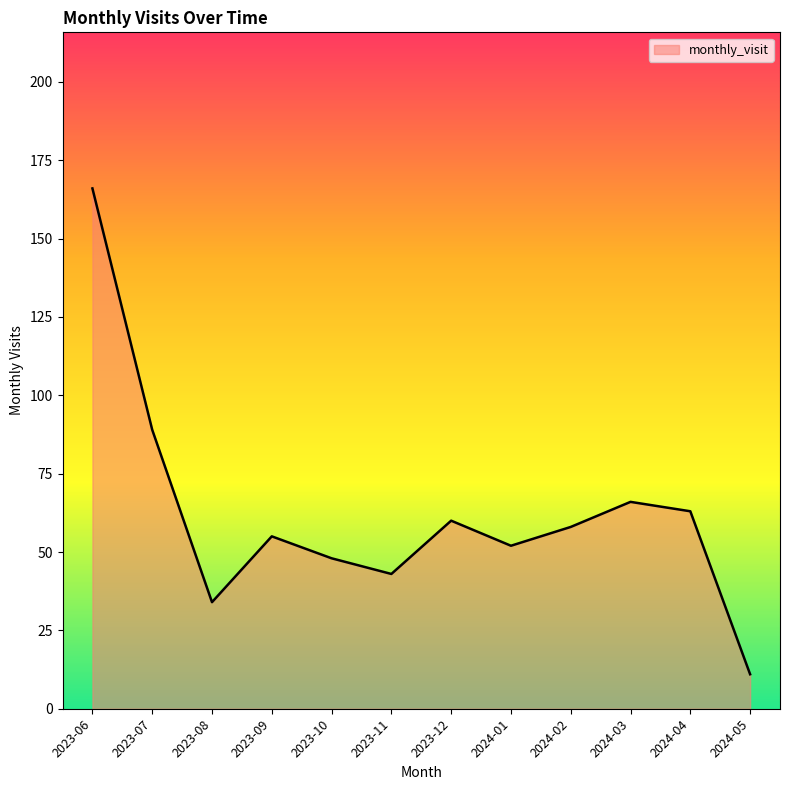

What is the change in value from 2023-08 to 2023-12?

+26